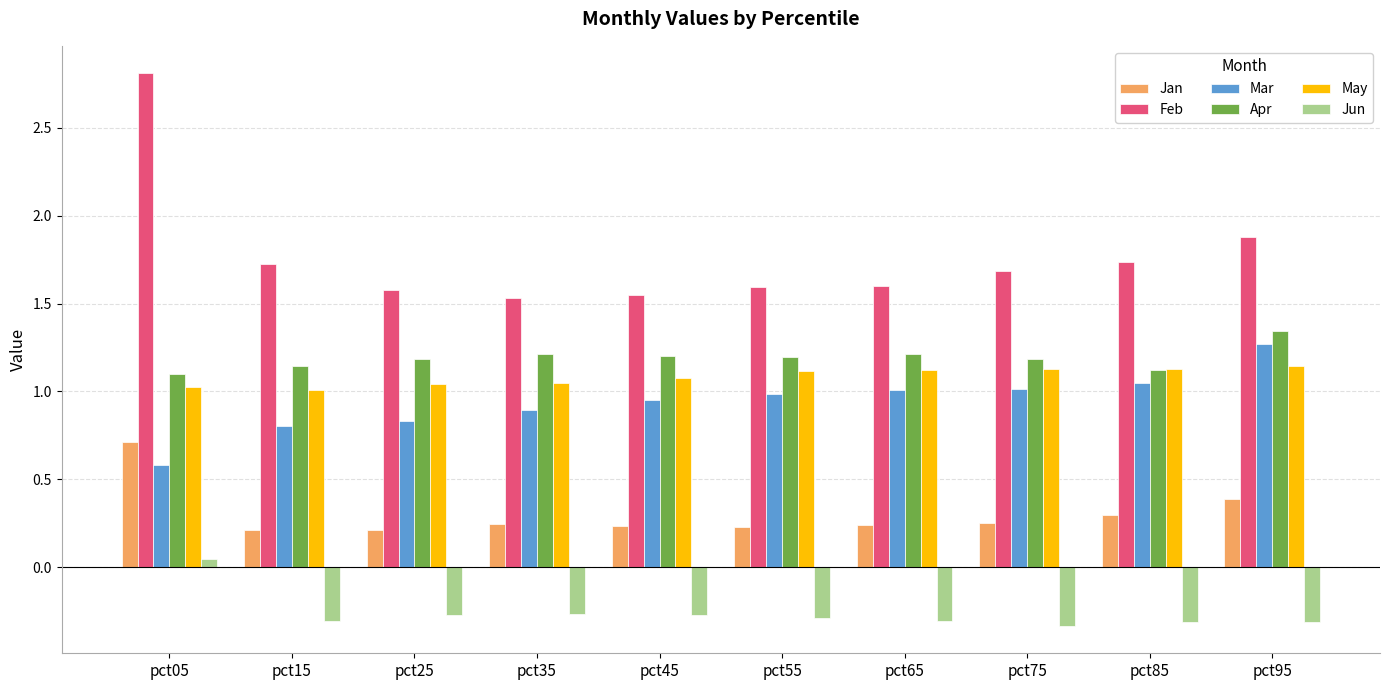

What is the sum of the May values at pct55 and pct45?

2.2